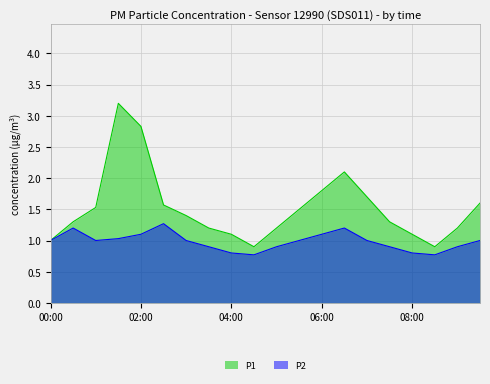

What is the difference between the highest and lowest values at 01:00?

0.5